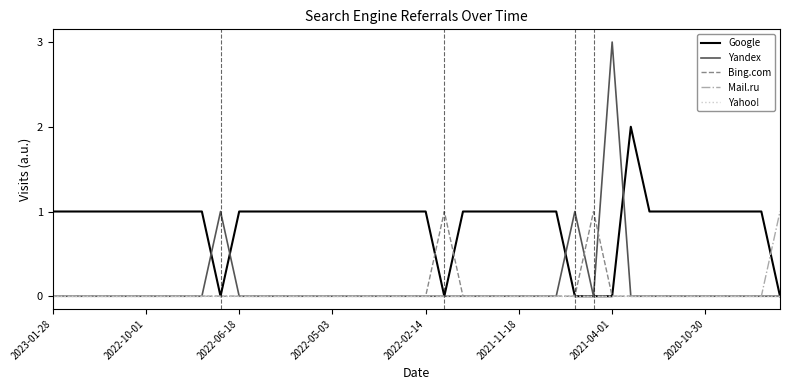

What is the maximum value shown in the chart?

3